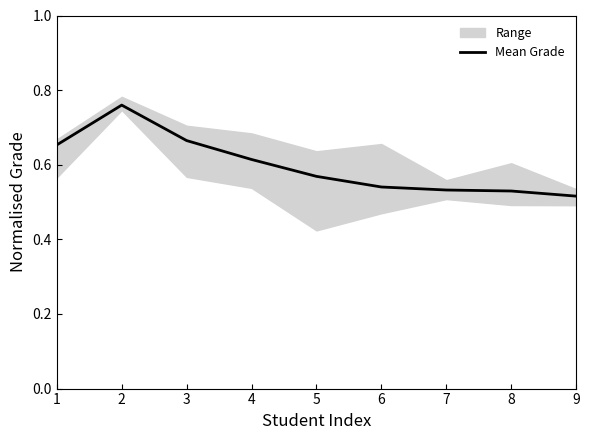

Rank the categories by value from lowest to highest.

9, 8, 7, 6, 5, 4, 1, 3, 2